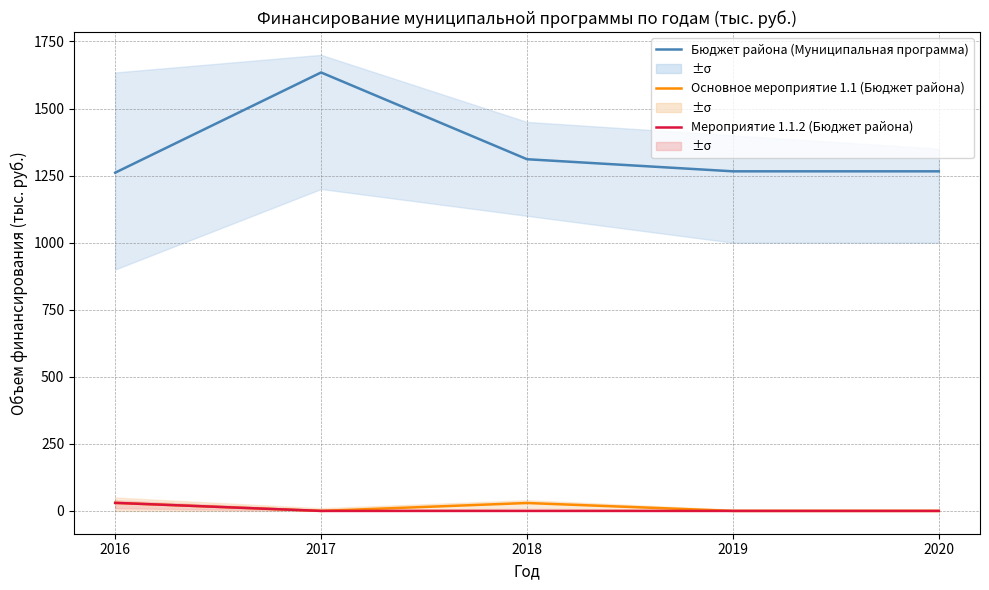

Which has a higher value, 2018 or 2017?

2017